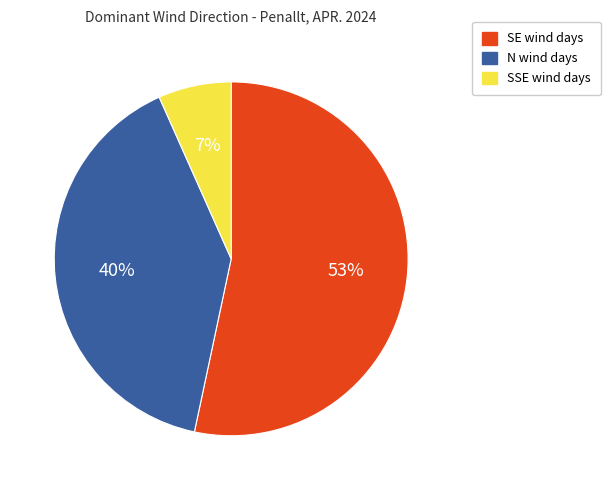

Does SSE represent more than half of the total?

No